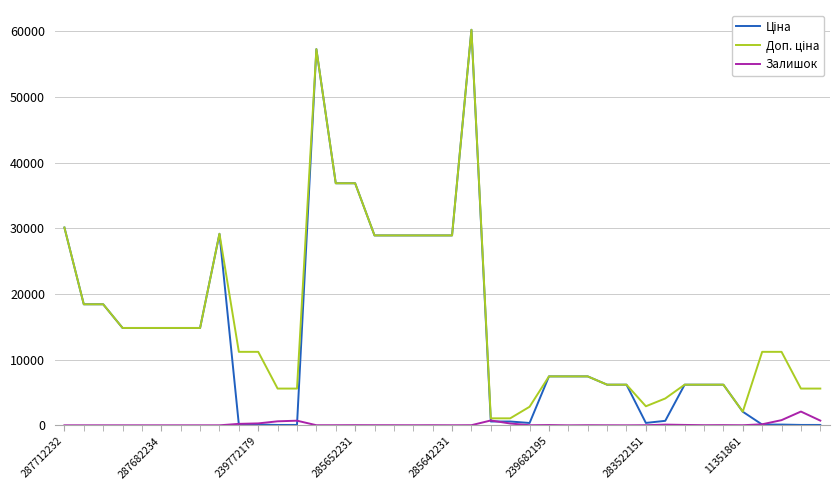

How many categories are shown in the chart?

40